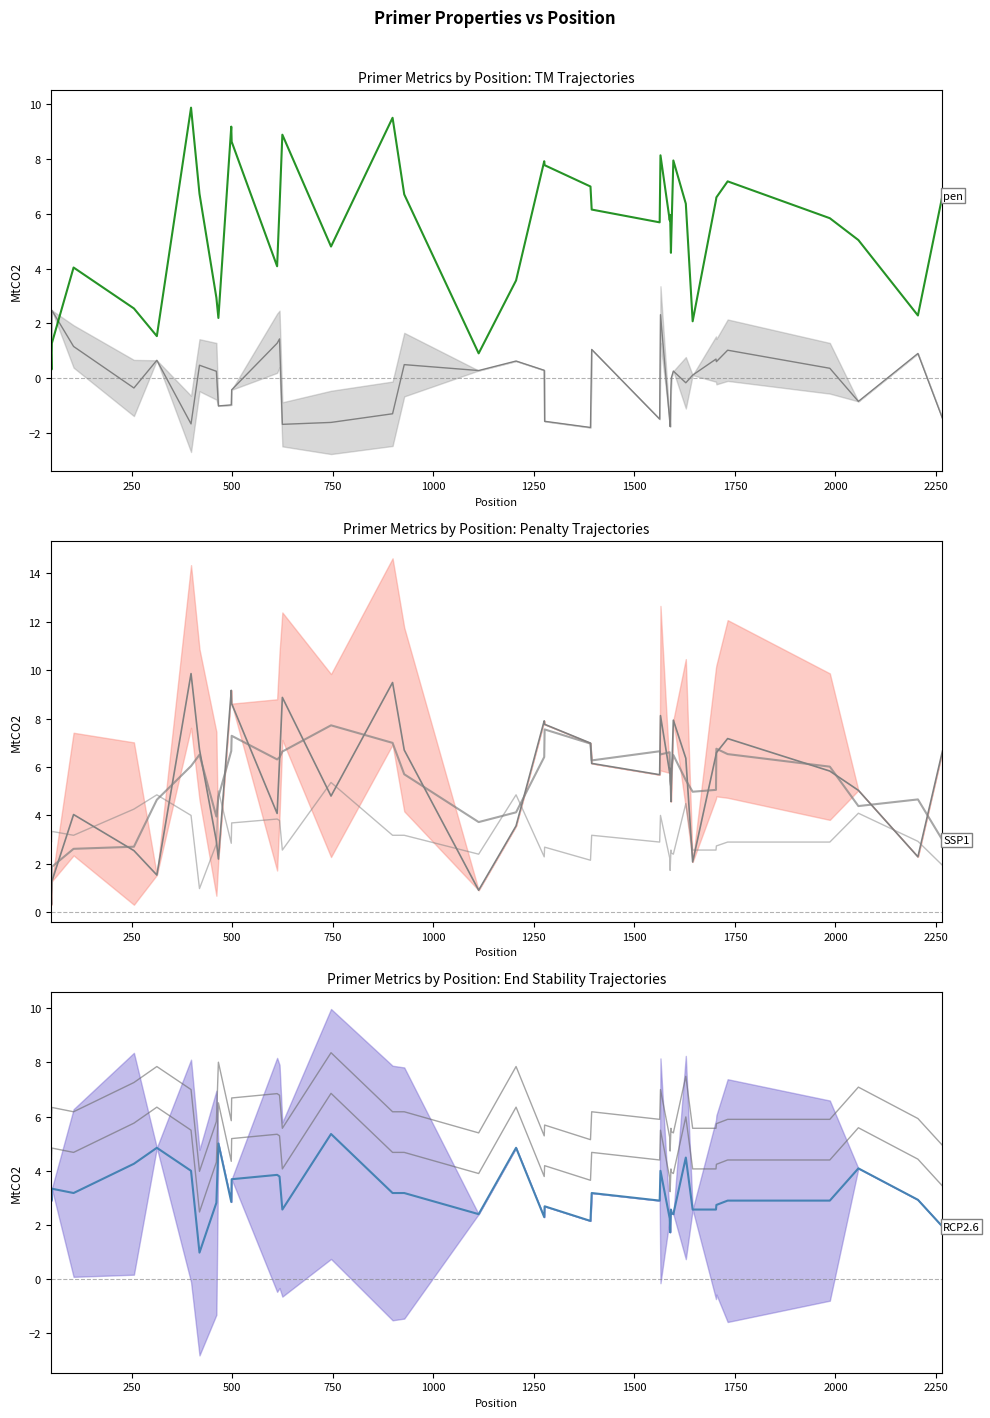

What is the difference between the maximum and second lowest values?

8.9